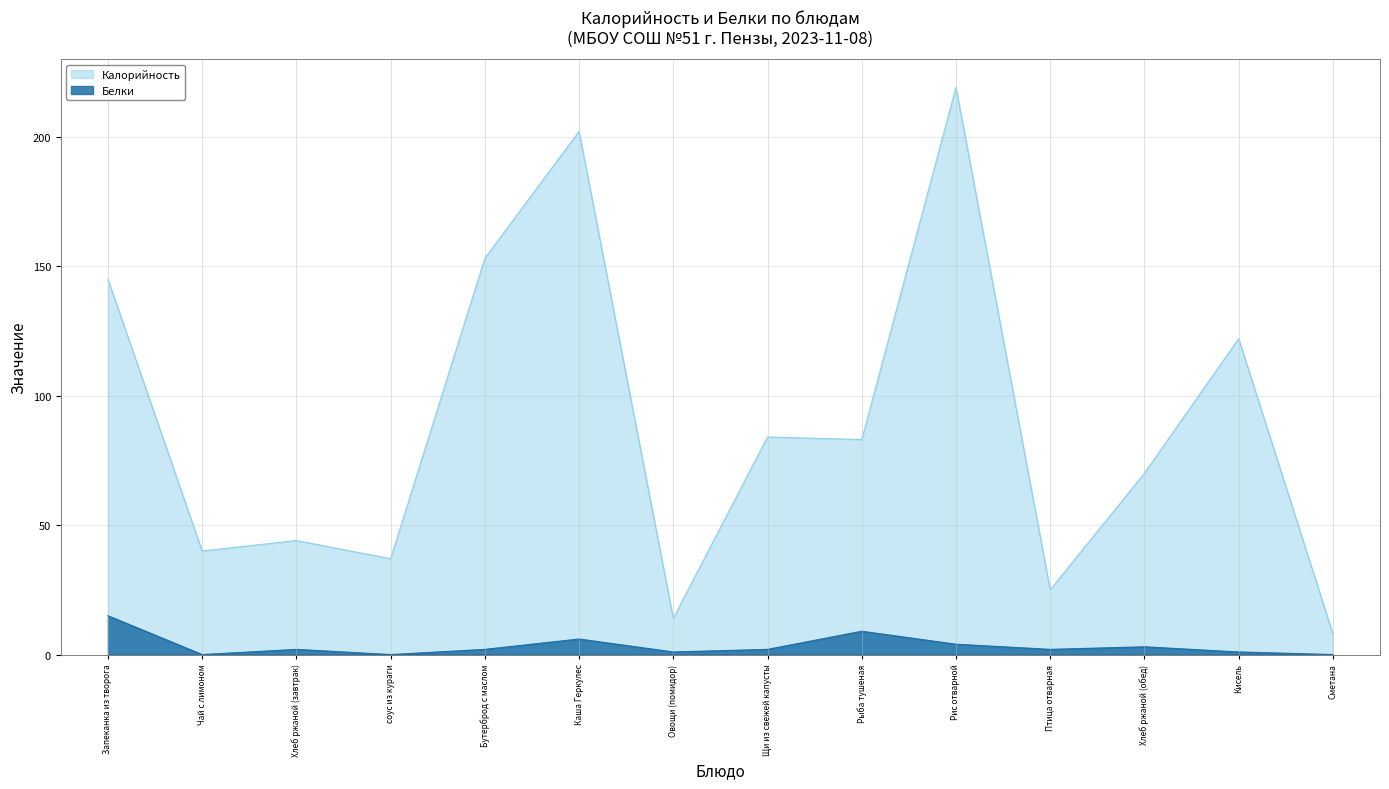

What is the difference between the second highest and second lowest values in the Белки series?

9